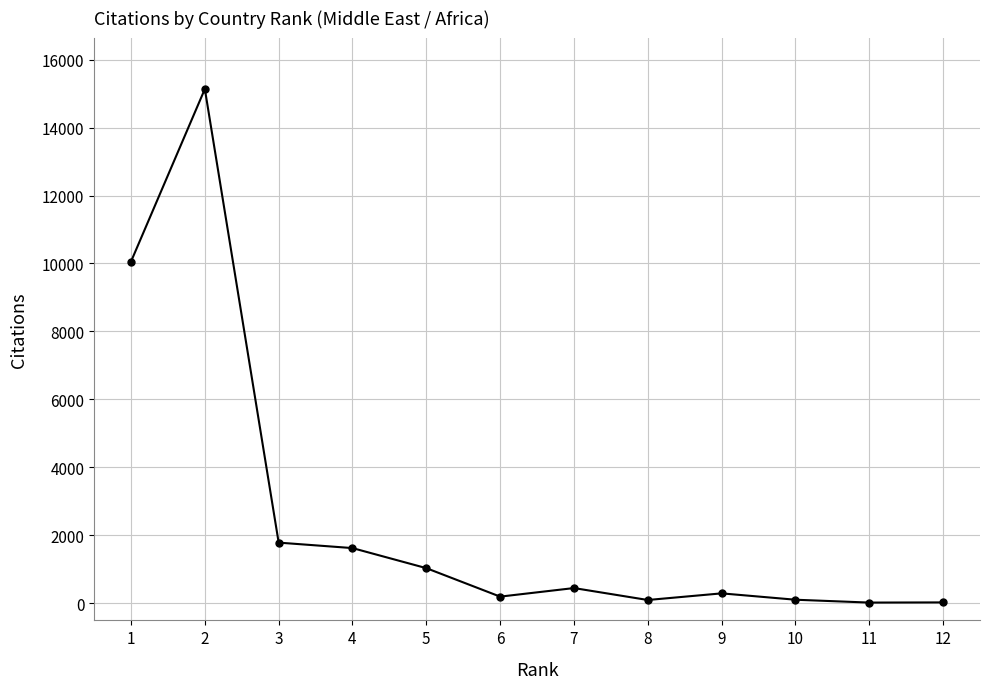

Where is the first local minimum?

6